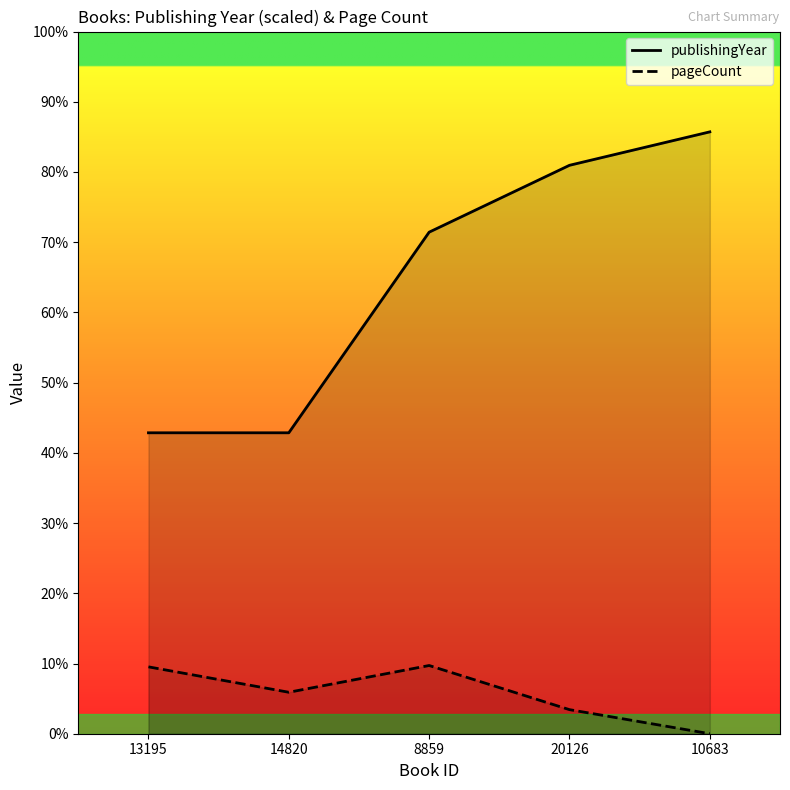

How many data points does each series have?

5